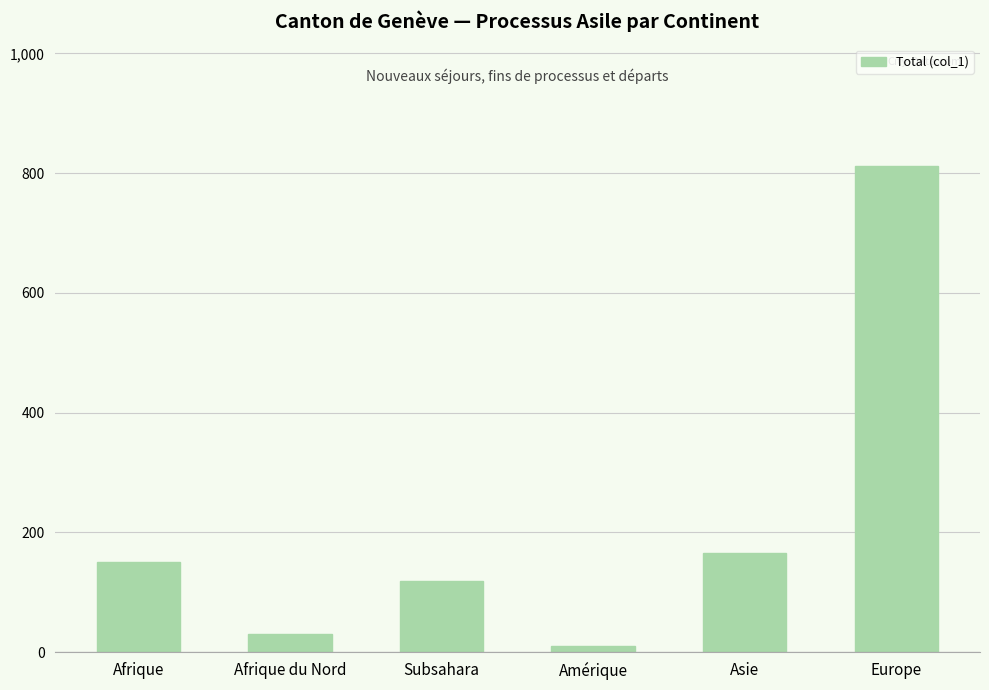

What position from the right is Afrique?

6